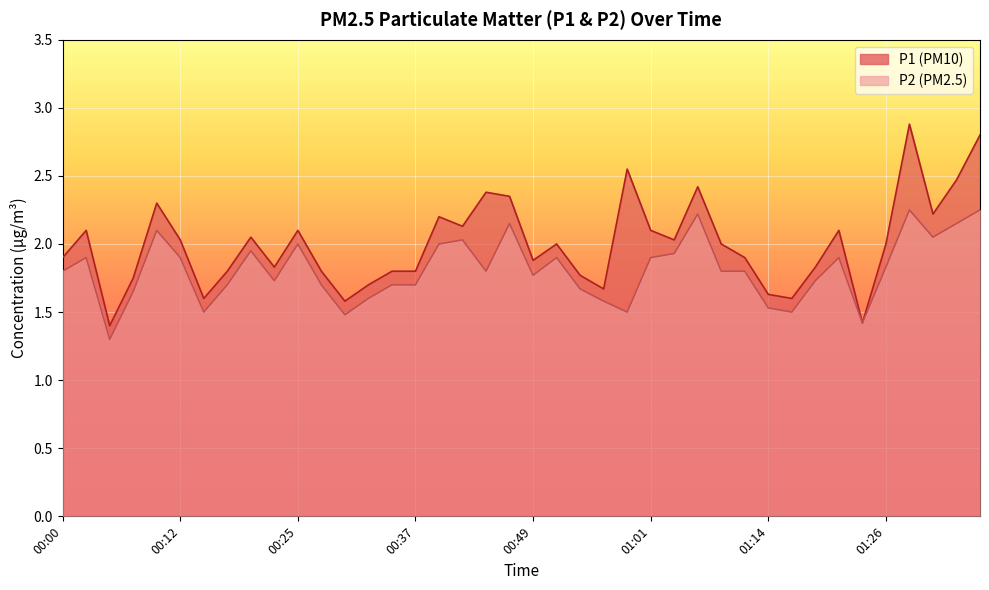

Which series has the largest total across all categories?

P1